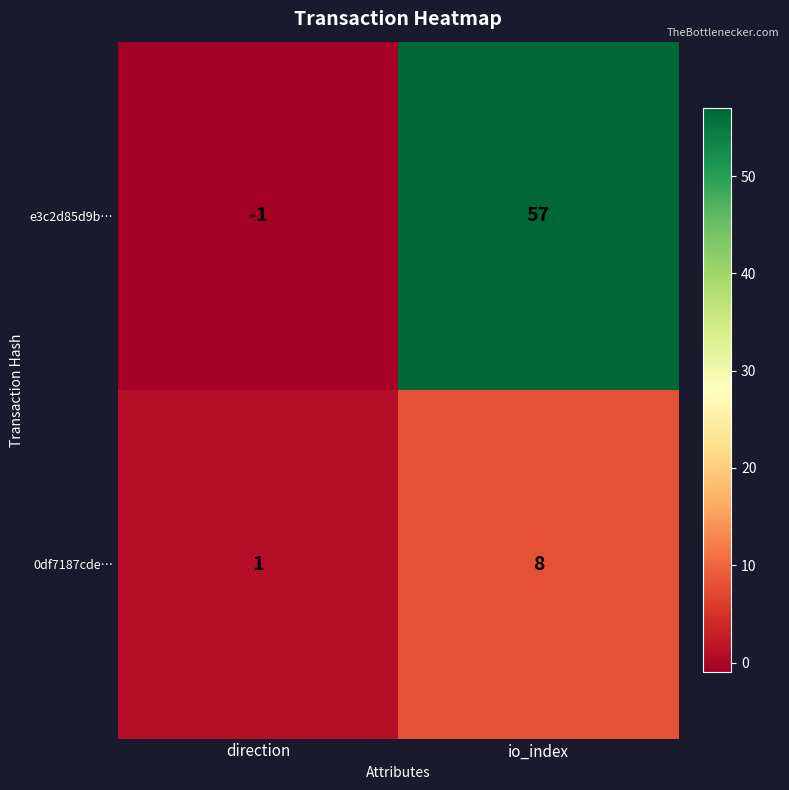

Between direction and io_index, which series saw the biggest shift?

e3c2d85d9b…